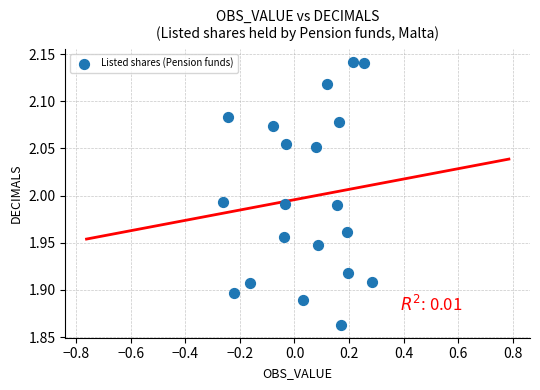

What is the range of Y values (max minus min)?

0.3